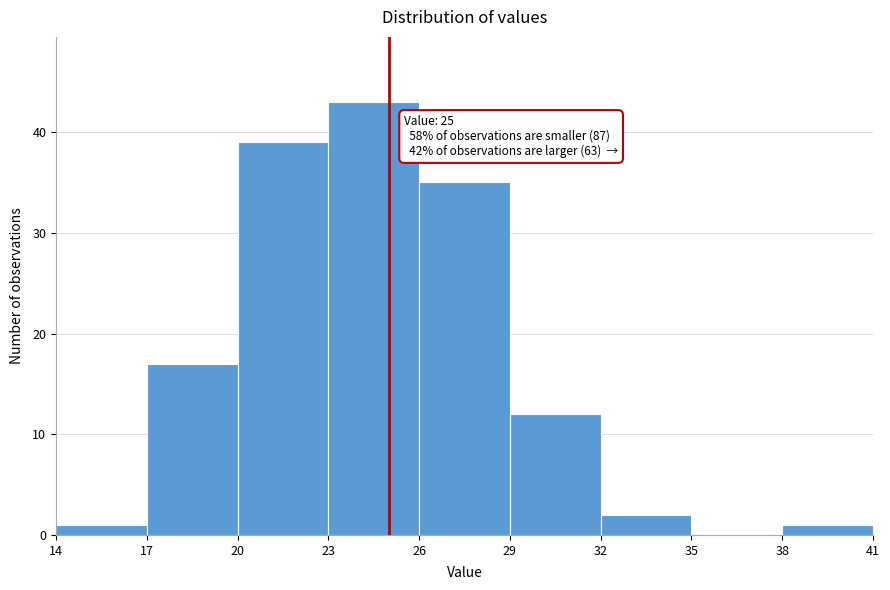

Over which range of the x-axis is the bar tallest?

23 to 26